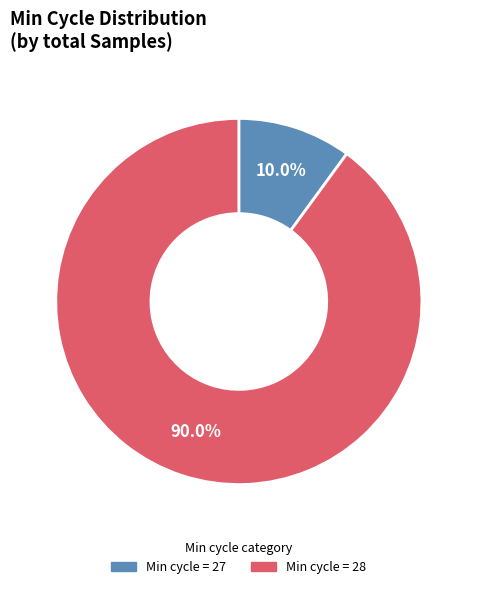

How many segments does this pie chart have?

2